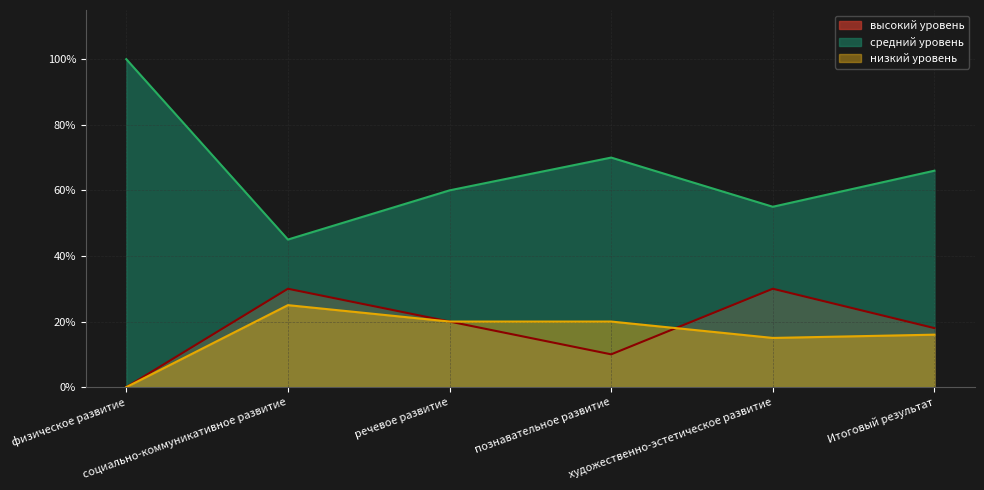

At how many categories does at least one series exceed 83?

1